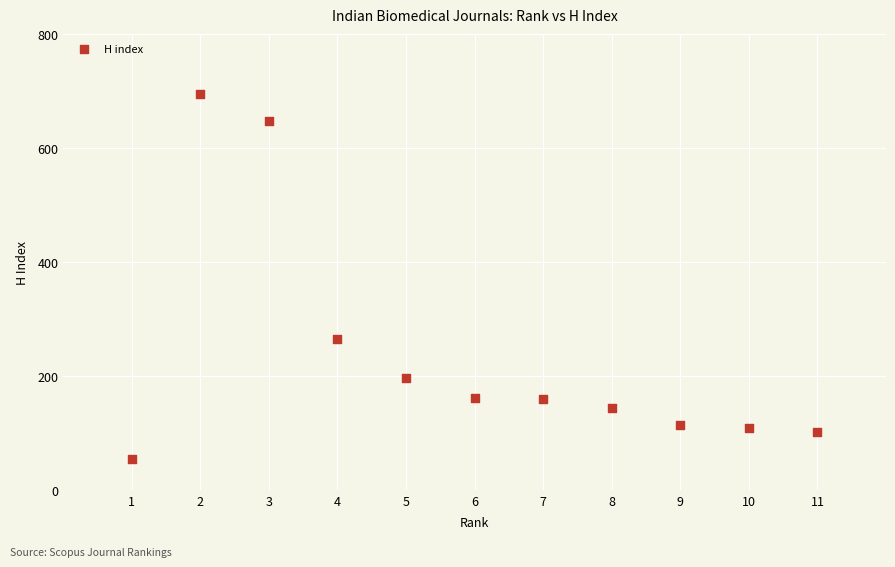

What is the range of Y values (max minus min)?

641